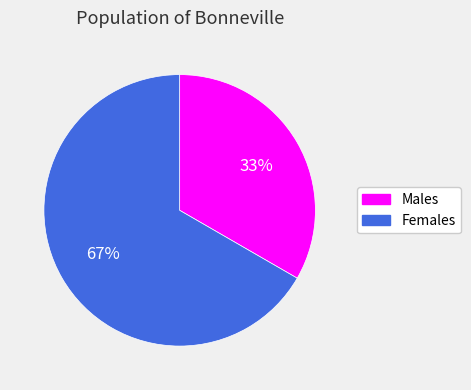

How many segments does this pie chart have?

2